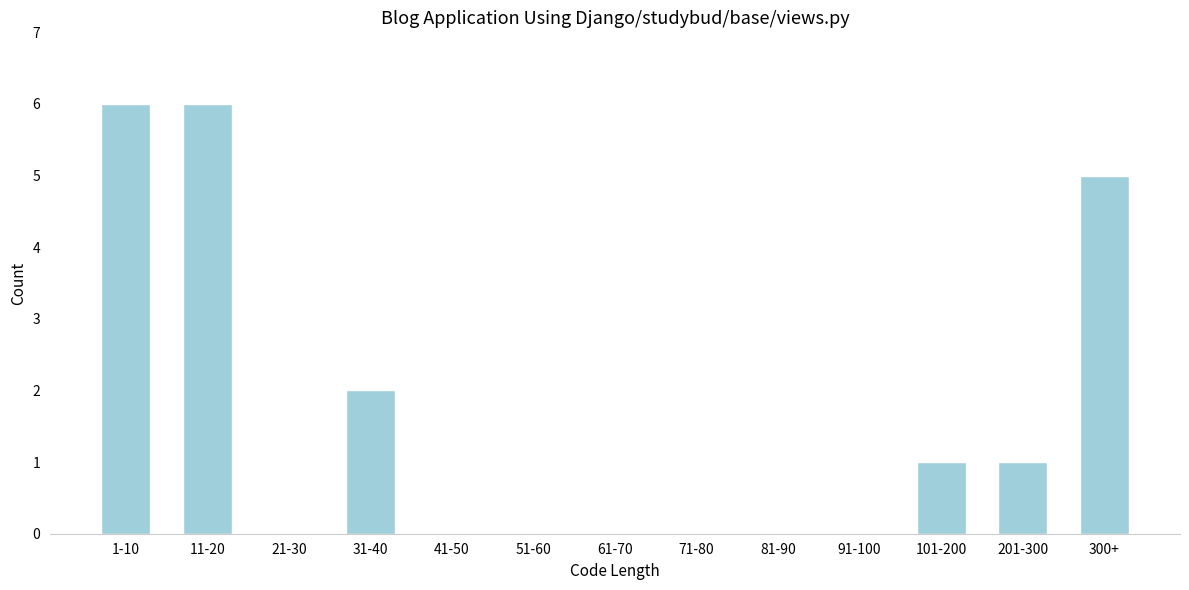

Reading left to right, transcribe all the data shown in this chart.

1-10=6	11-20=6	21-30=0	31-40=2	41-50=0	51-60=0	61-70=0	71-80=0	81-90=0	91-100=0	101-200=1	201-300=1	300+=5